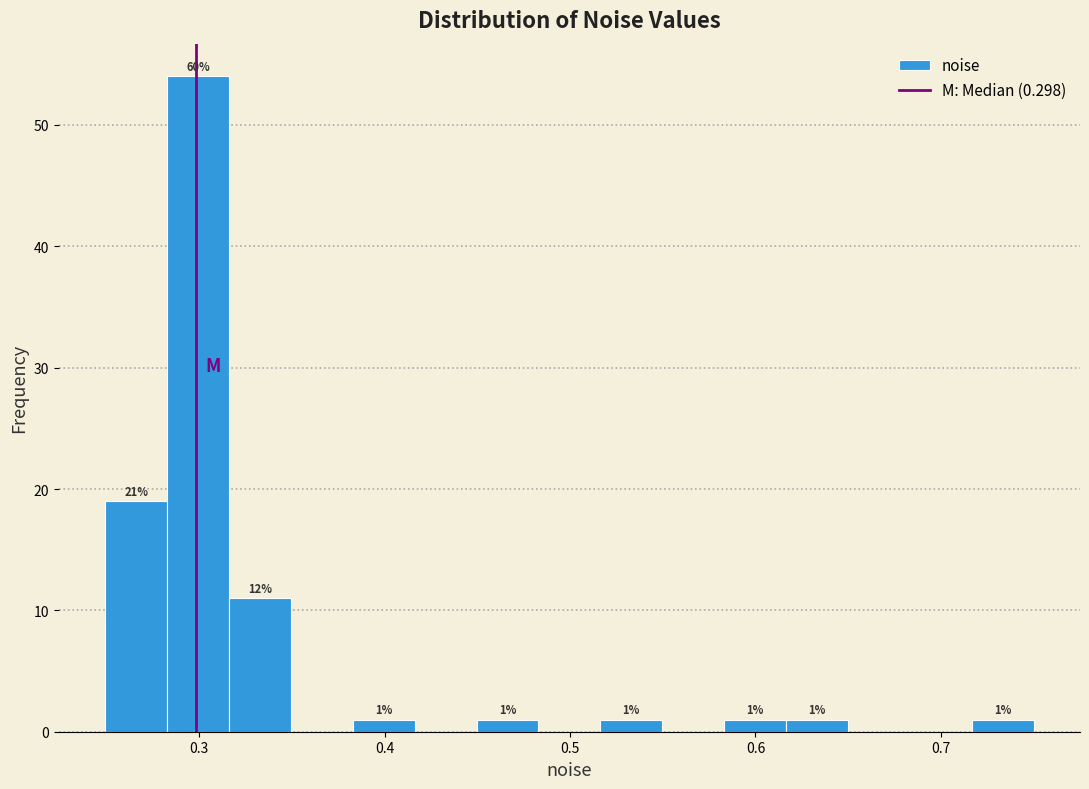

Around what value on the x-axis is the tallest bar? Give the approximate position of its centre, as read against the axis.

0.30